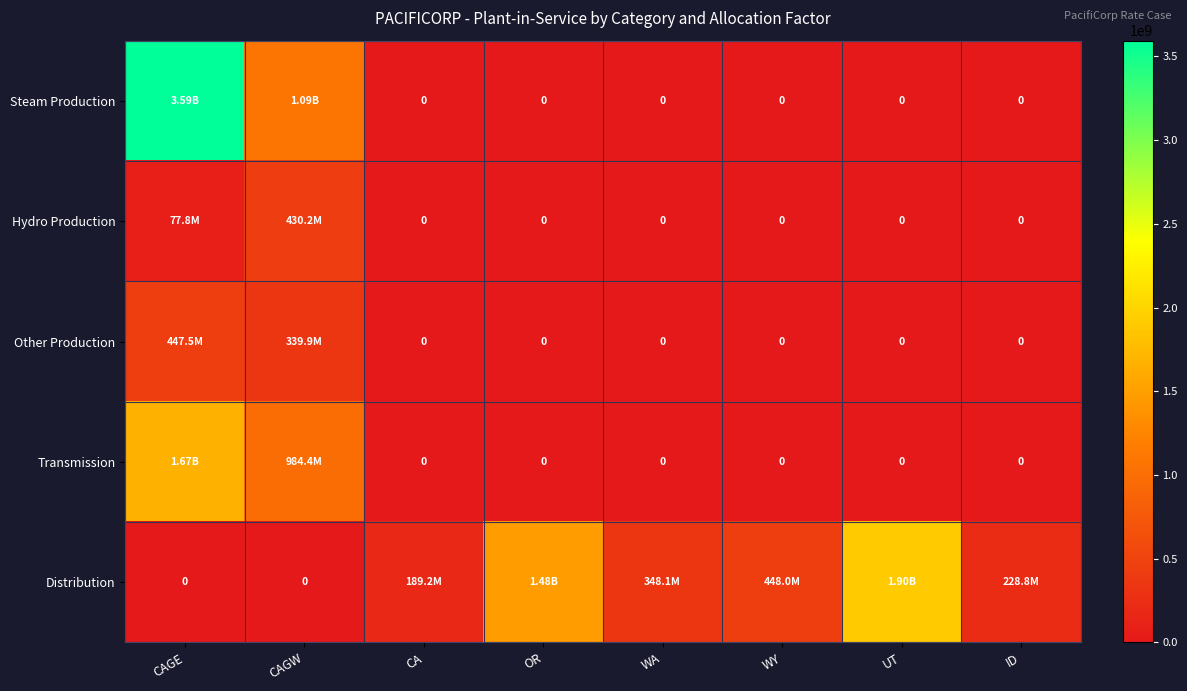

The value of Other Production at OR is 0.0. True or false?

True